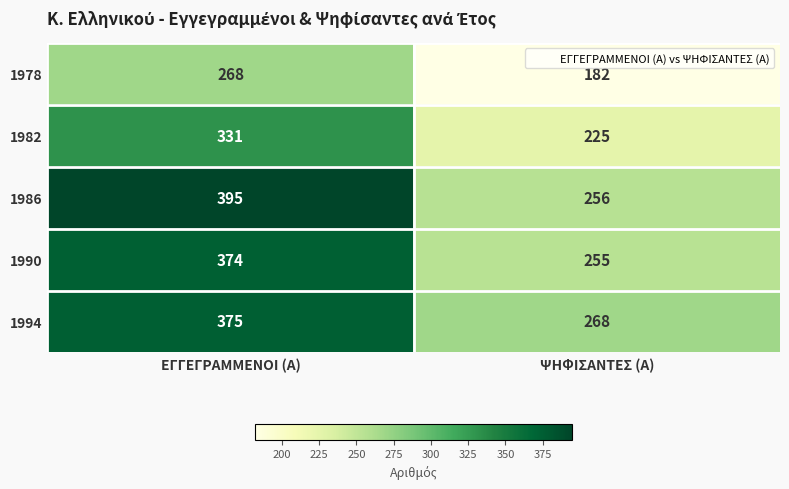

Rank the series at ΕΓΓΕΓΡΑΜΜΕΝΟΙ (Α) from highest to lowest value.

1986, 1994, 1990, 1982, 1978